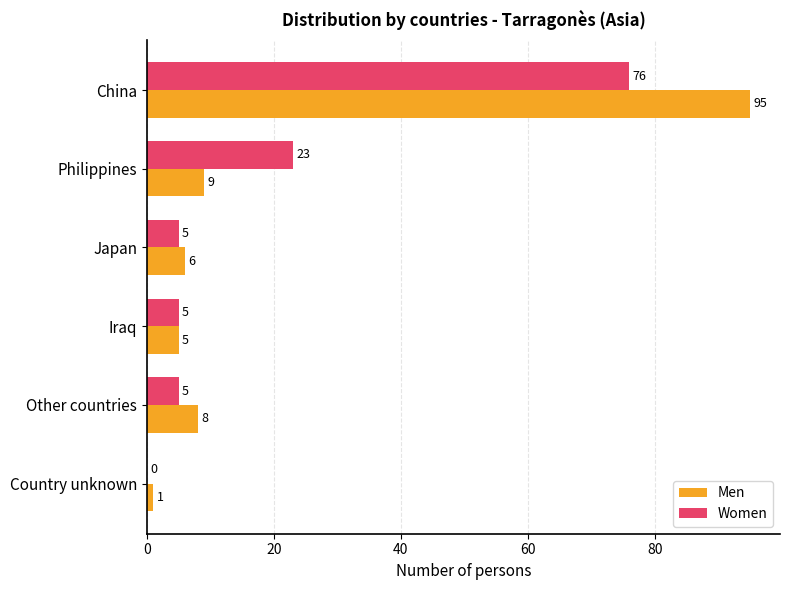

What is the highest value of the Women series?

76